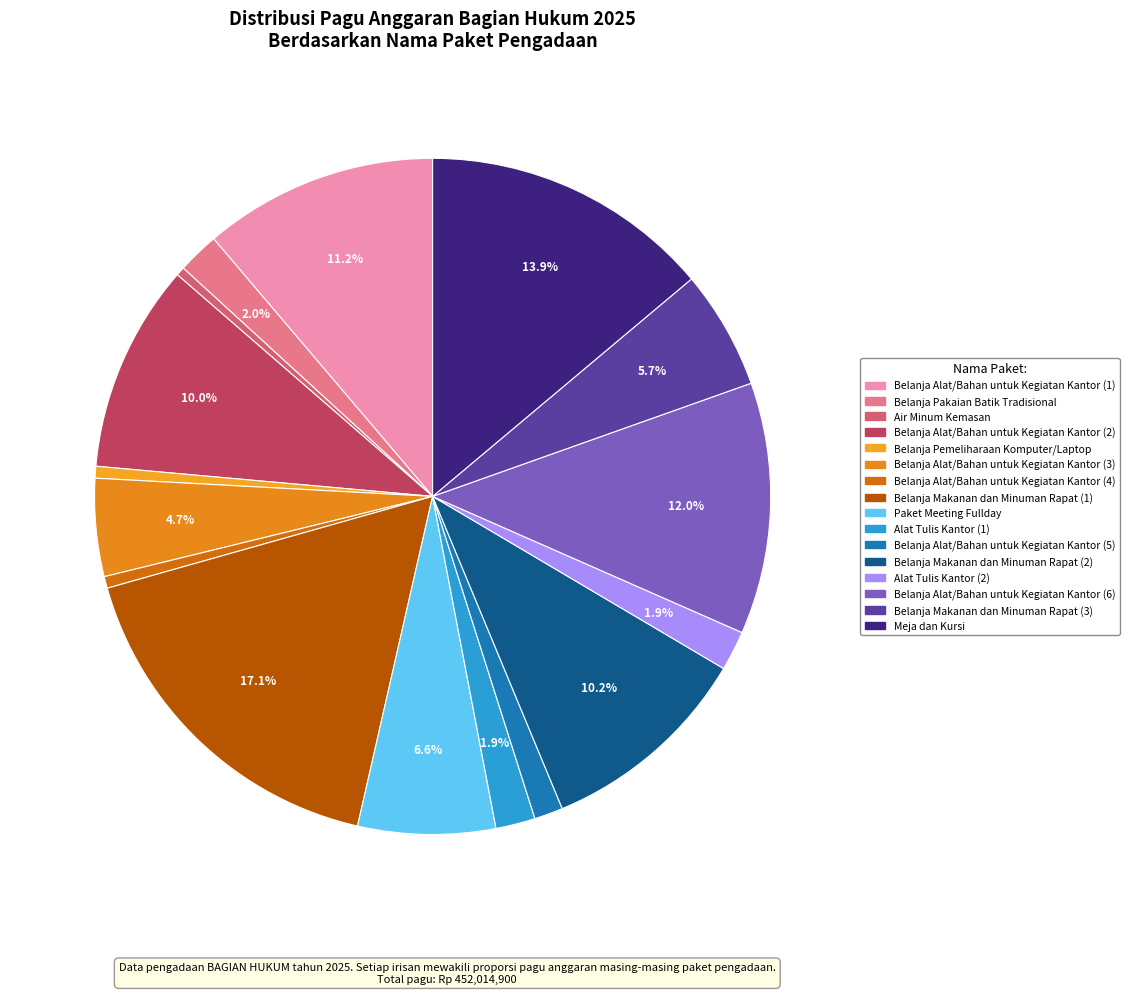

Which has a higher value, Air Minum Kemasan or Paket Meeting Fullday?

Paket Meeting Fullday